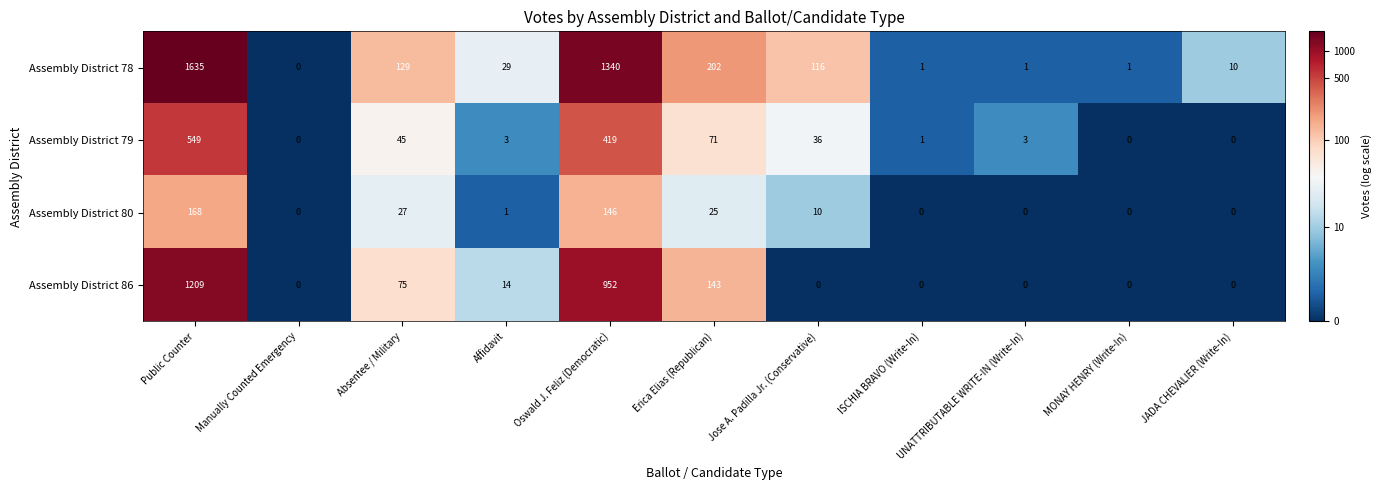

How many data points does each series have?

11